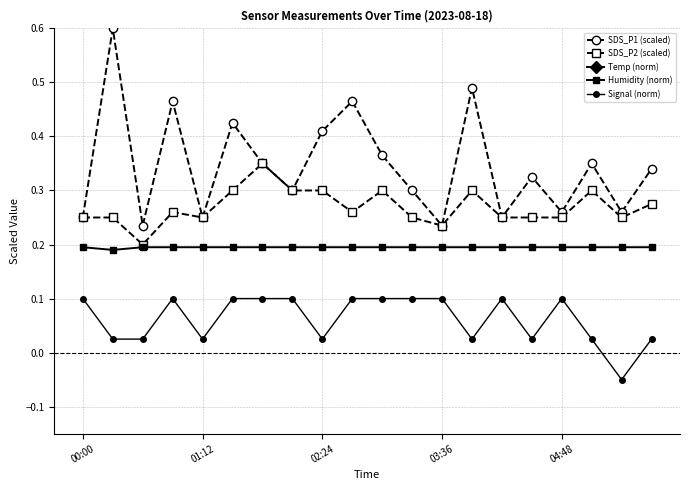

True or false: Humidity (norm) and SDS_P2 (scaled) intersect in this chart.

False